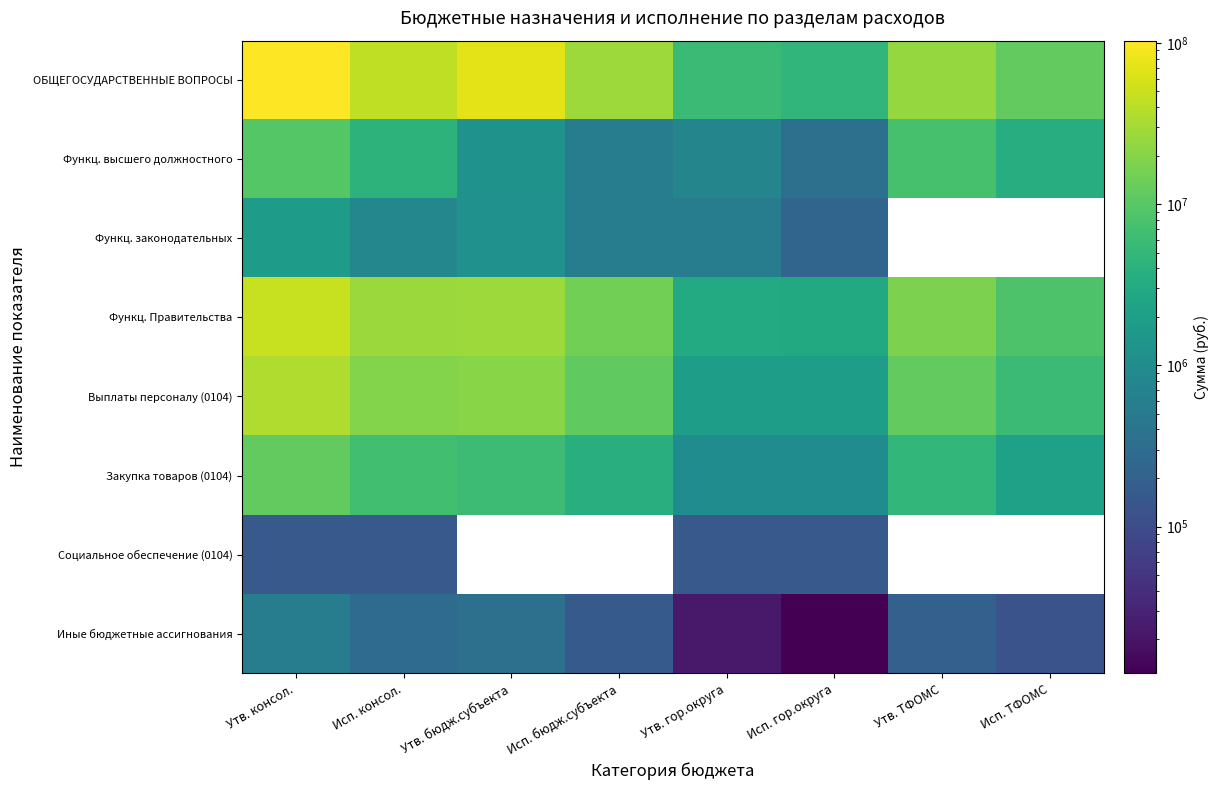

What is the difference between the ОБЩЕГОСУДАРСТВЕННЫЕ ВОПРОСЫ values at Утв. ТФОМС and Исп. ТФОМС?

13517111.0